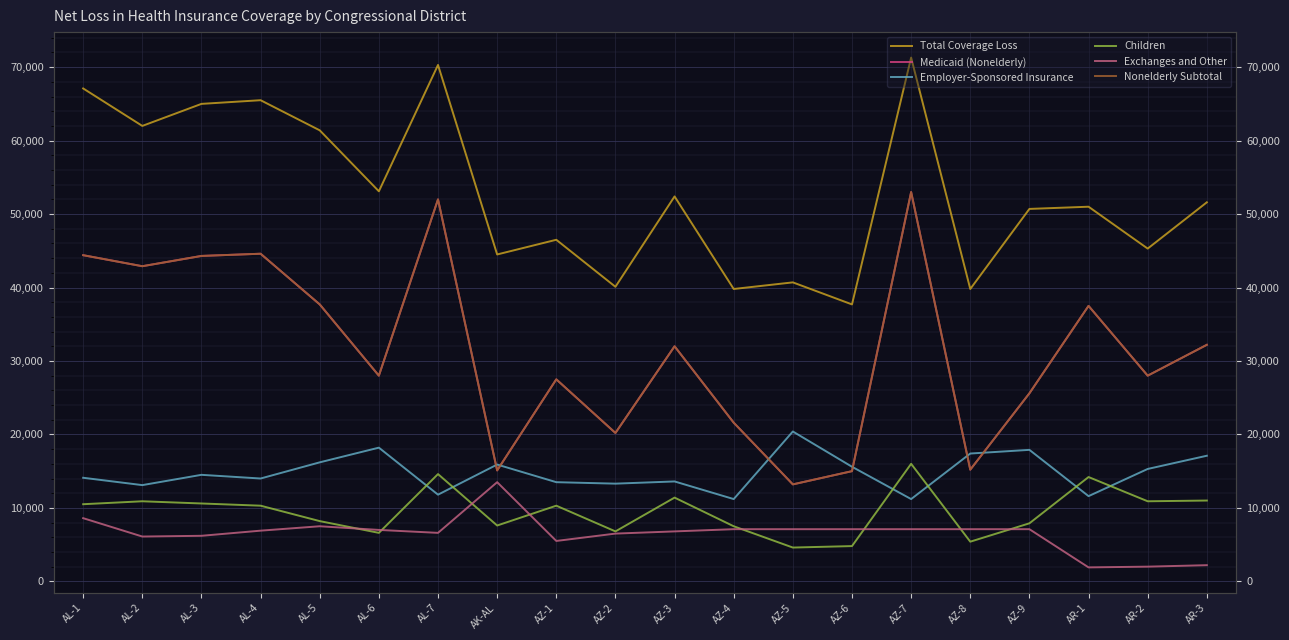

What is the label of the 17th point from the left?

AZ-9